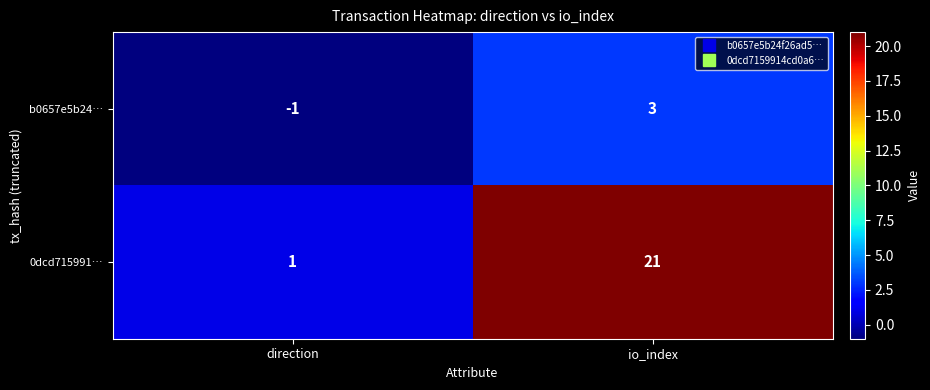

Rank the series at io_index from lowest to highest value.

b0657e5b24…, 0dcd715991…